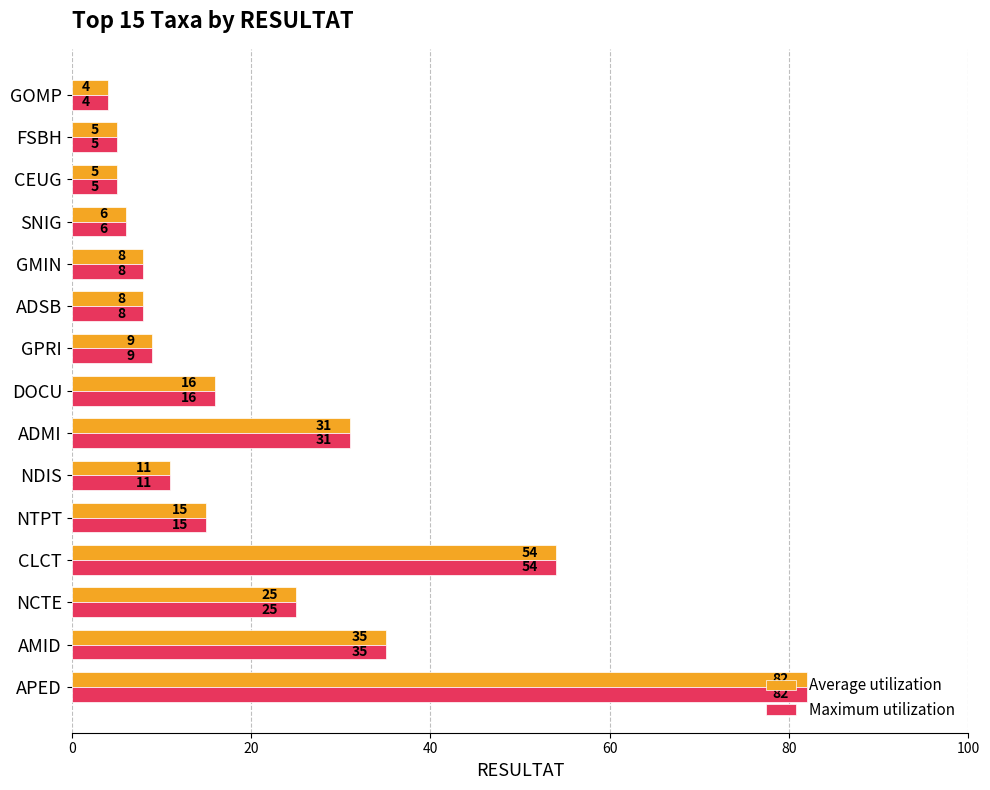

The Average utilization series shows 6 at SNIG. True or false?

True